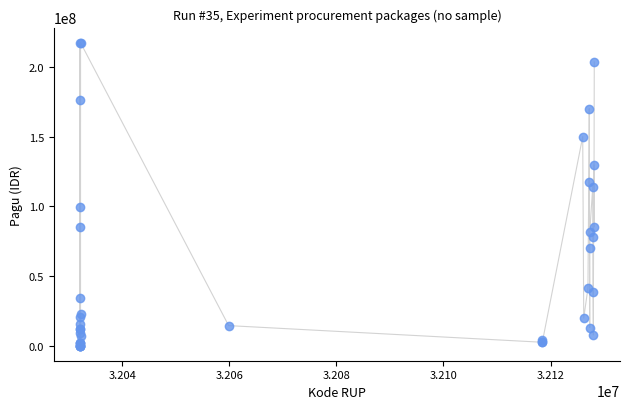

What Y value in the scatter plot is closest to 108830000?

114296000